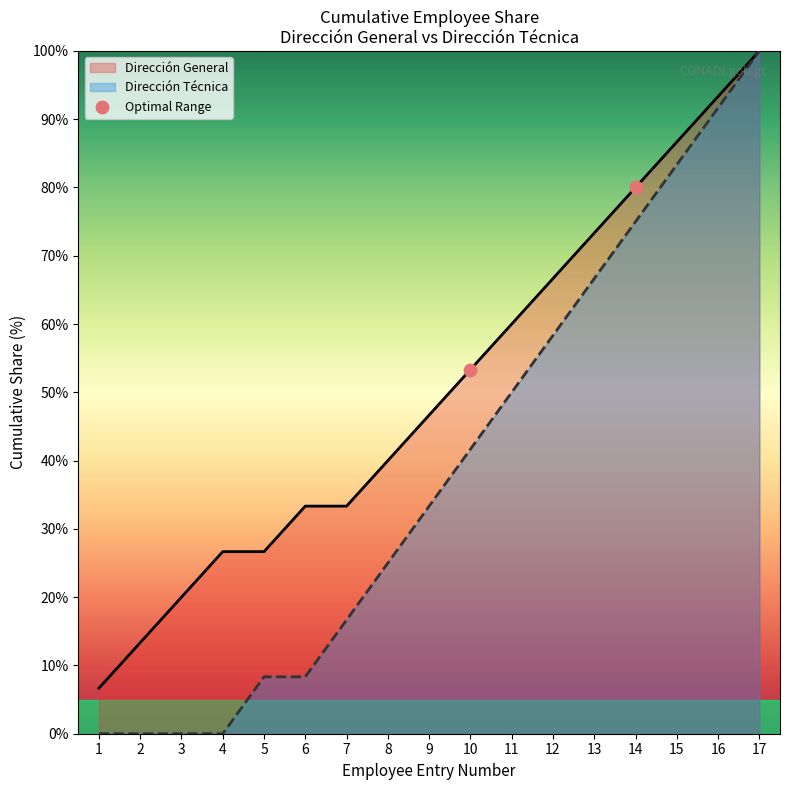

Between 3 and 5, which series saw the biggest shift?

Dirección Técnica